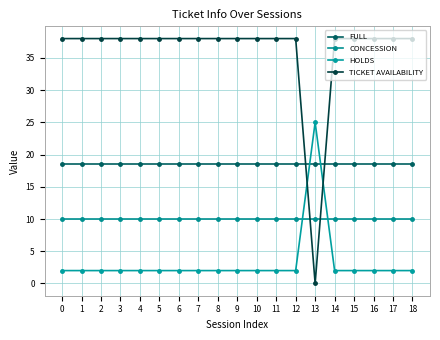

Reading left to right, extract all data points from this chart.

FULL: 0=18.5	1=18.5	2=18.5	3=18.5	4=18.5	5=18.5	6=18.5	7=18.5	8=18.5	9=18.5	10=18.5	11=18.5	12=18.5	13=18.5	14=18.5	15=18.5	16=18.5	17=18.5	18=18.5
CONCESSION: 0=10.0	1=10.0	2=10.0	3=10.0	4=10.0	5=10.0	6=10.0	7=10.0	8=10.0	9=10.0	10=10.0	11=10.0	12=10.0	13=10.0	14=10.0	15=10.0	16=10.0	17=10.0	18=10.0
HOLDS: 0=2.0	1=2.0	2=2.0	3=2.0	4=2.0	5=2.0	6=2.0	7=2.0	8=2.0	9=2.0	10=2.0	11=2.0	12=2.0	13=25.0	14=2.0	15=2.0	16=2.0	17=2.0	18=2.0
TICKET AVAILABILITY: 0=38.0	1=38.0	2=38.0	3=38.0	4=38.0	5=38.0	6=38.0	7=38.0	8=38.0	9=38.0	10=38.0	11=38.0	12=38.0	13=0.0	14=38.0	15=38.0	16=38.0	17=38.0	18=38.0